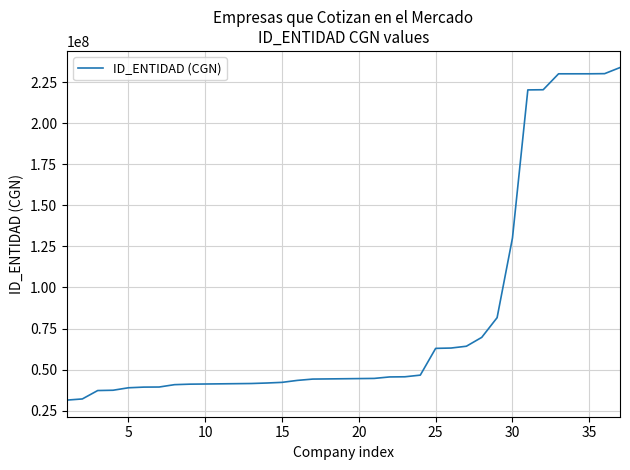

What is the difference between the maximum and minimum values?

202511001